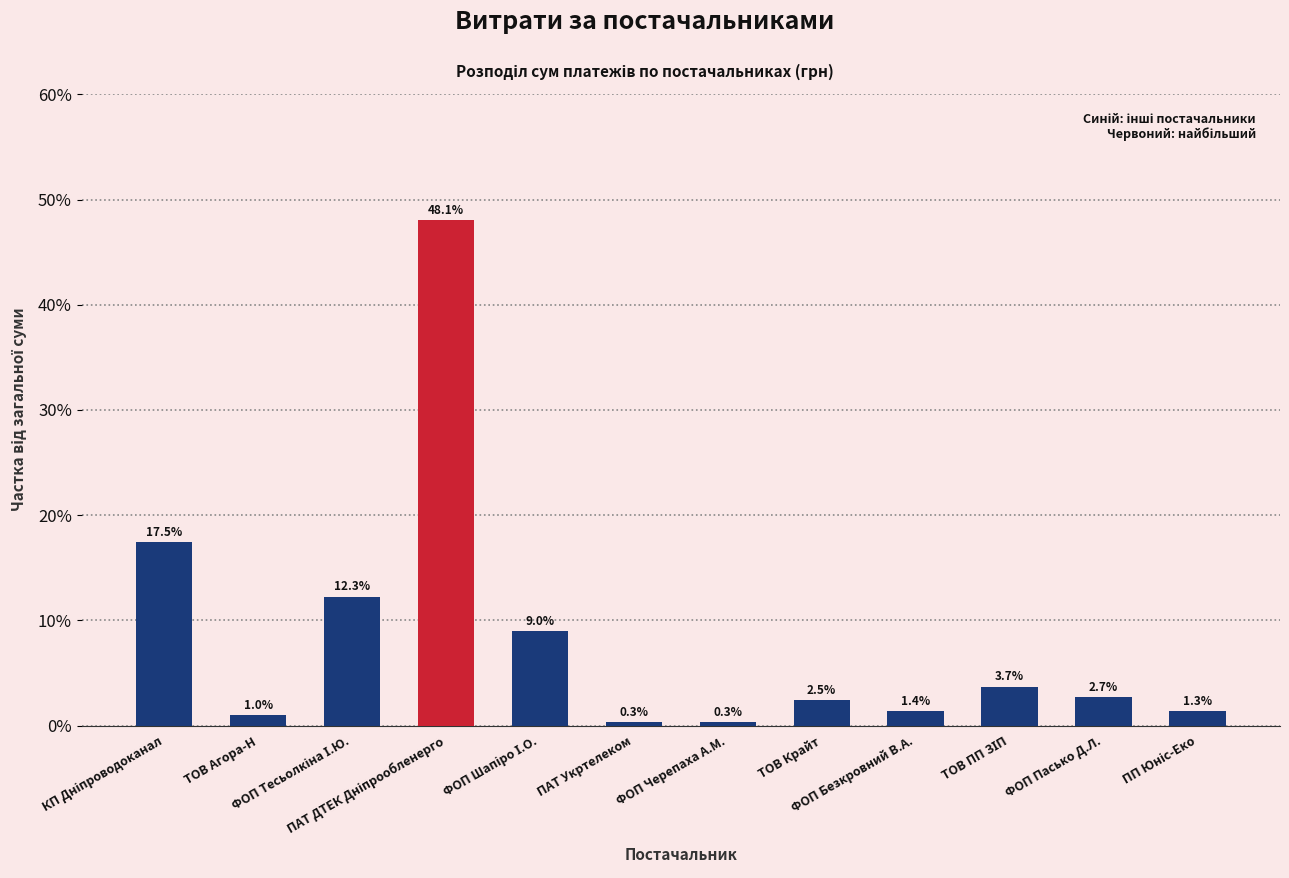

What is the difference between the second highest and minimum values?

17.2